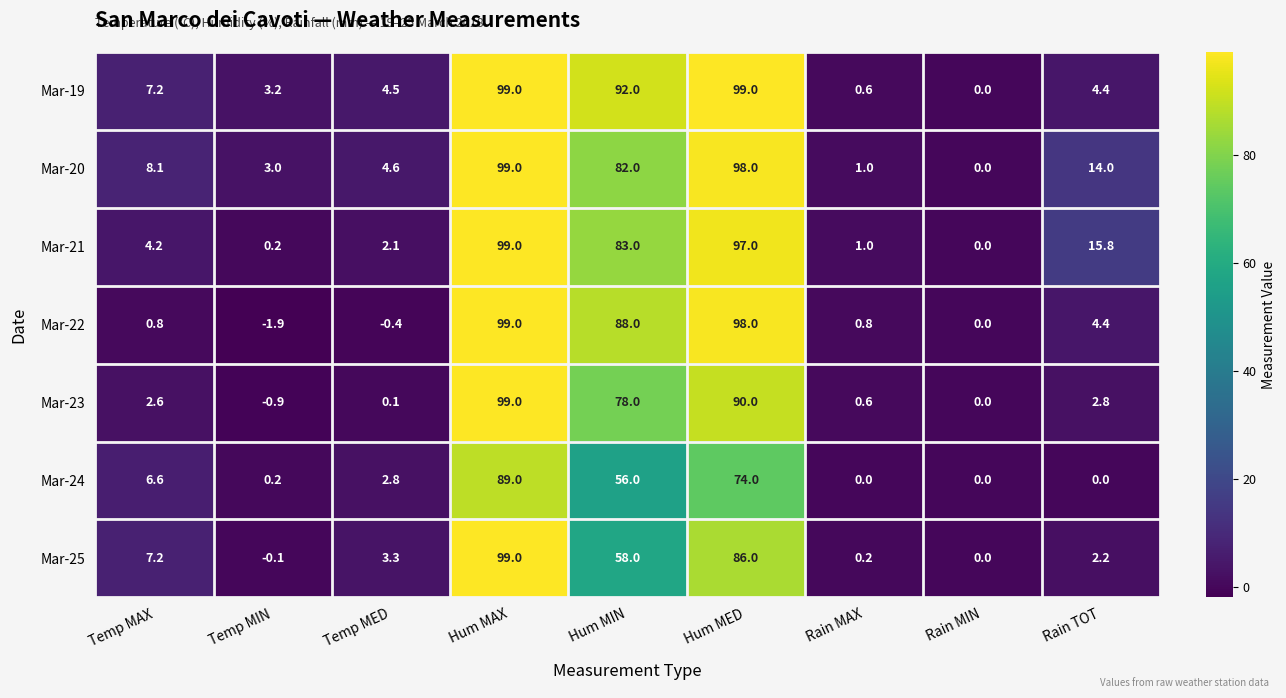

The Mar-24 series shows 26.6 at Hum MAX. True or false?

False